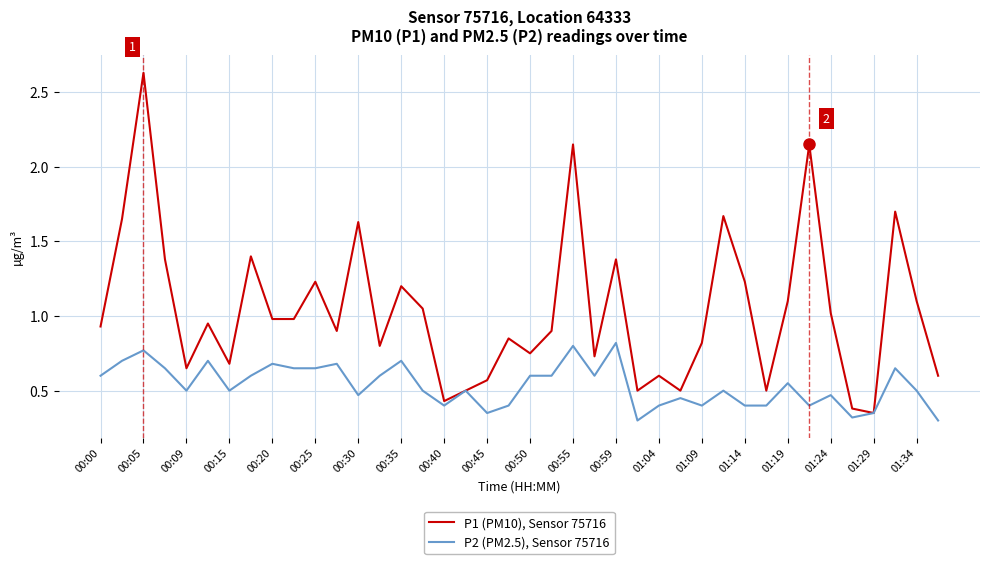

Rank the series by their maximum value, from highest to lowest.

P1 (PM10), Sensor 75716, P2 (PM2.5), Sensor 75716